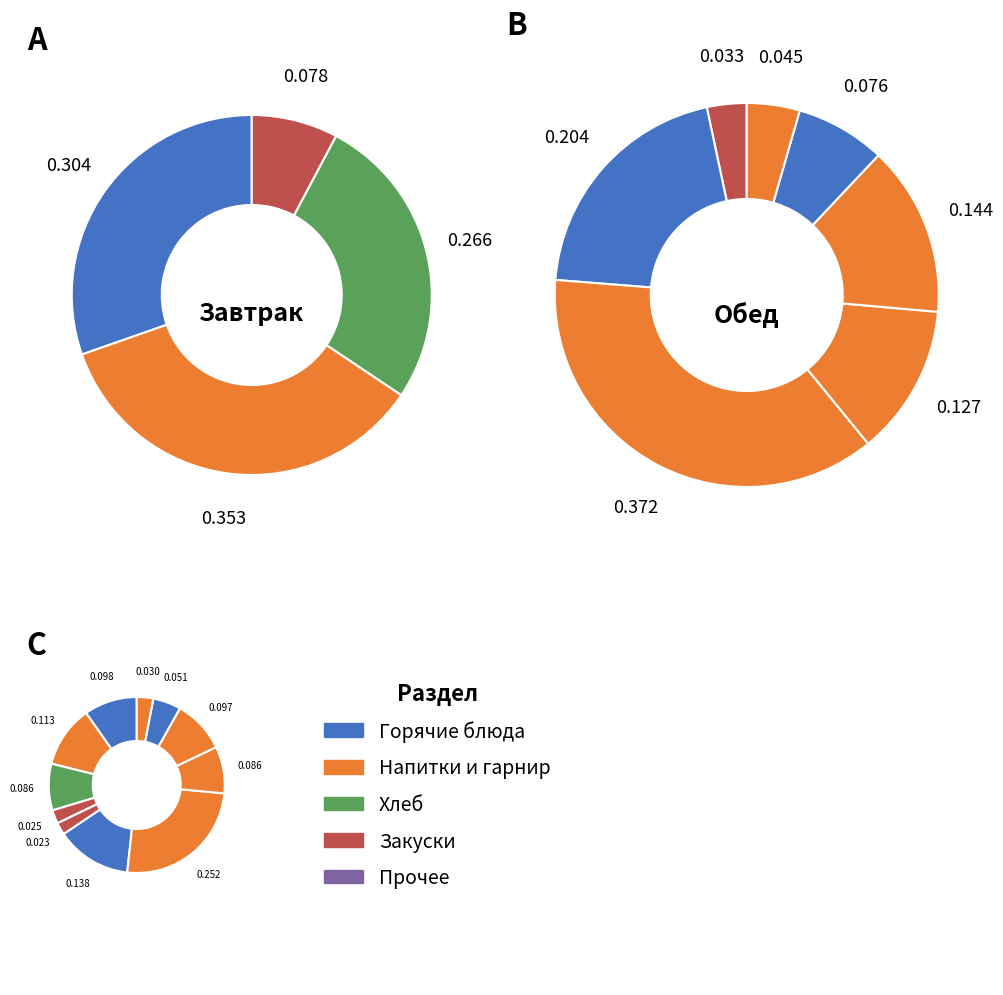

Do свекла отварная and чай с лимоном together represent more than half of the pie?

No